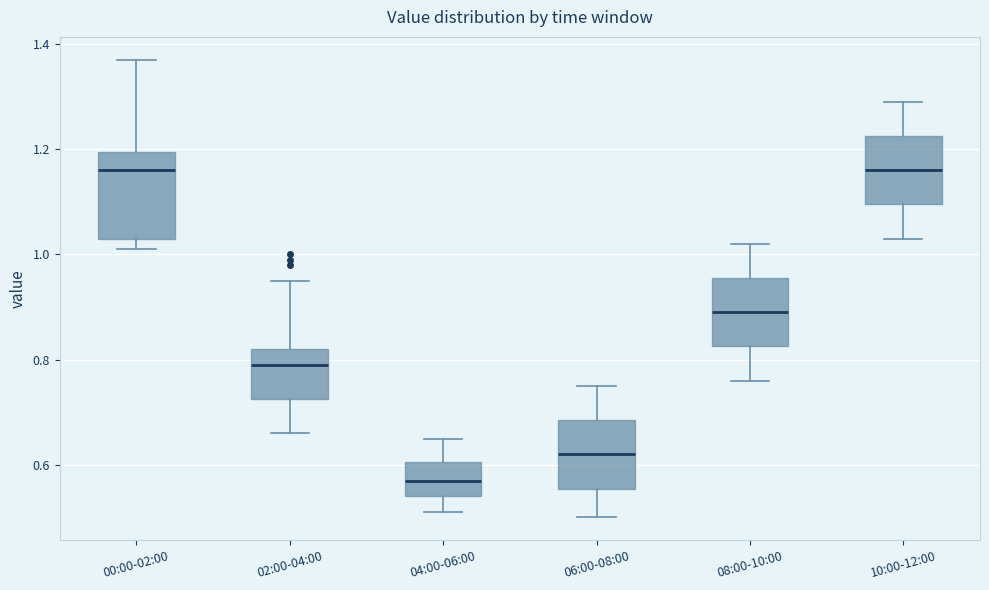

Reading left to right, transcribe this box plot: for each box, give where its median line is, the range the box spans, and where its two whiskers end, as read against the y-axis. The values are not printed on the chart, so give them approximately, as read against the axis.

00:00-02:00: median 1.16, box 1.04 to 1.20, whiskers 1.02 to 1.38
02:00-04:00: median 0.80, box 0.72 to 0.82, whiskers 0.66 to 0.96
04:00-06:00: median 0.58, box 0.54 to 0.60, whiskers 0.52 to 0.66
06:00-08:00: median 0.62, box 0.56 to 0.68, whiskers 0.50 to 0.76
08:00-10:00: median 0.90, box 0.82 to 0.96, whiskers 0.76 to 1.02
10:00-12:00: median 1.16, box 1.10 to 1.22, whiskers 1.04 to 1.30